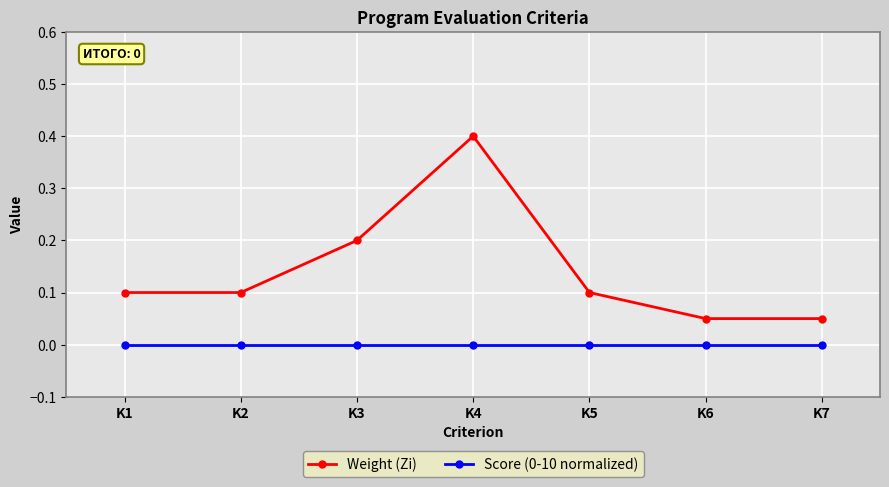

Which series has the largest range (max minus min)?

Weight (Zi)